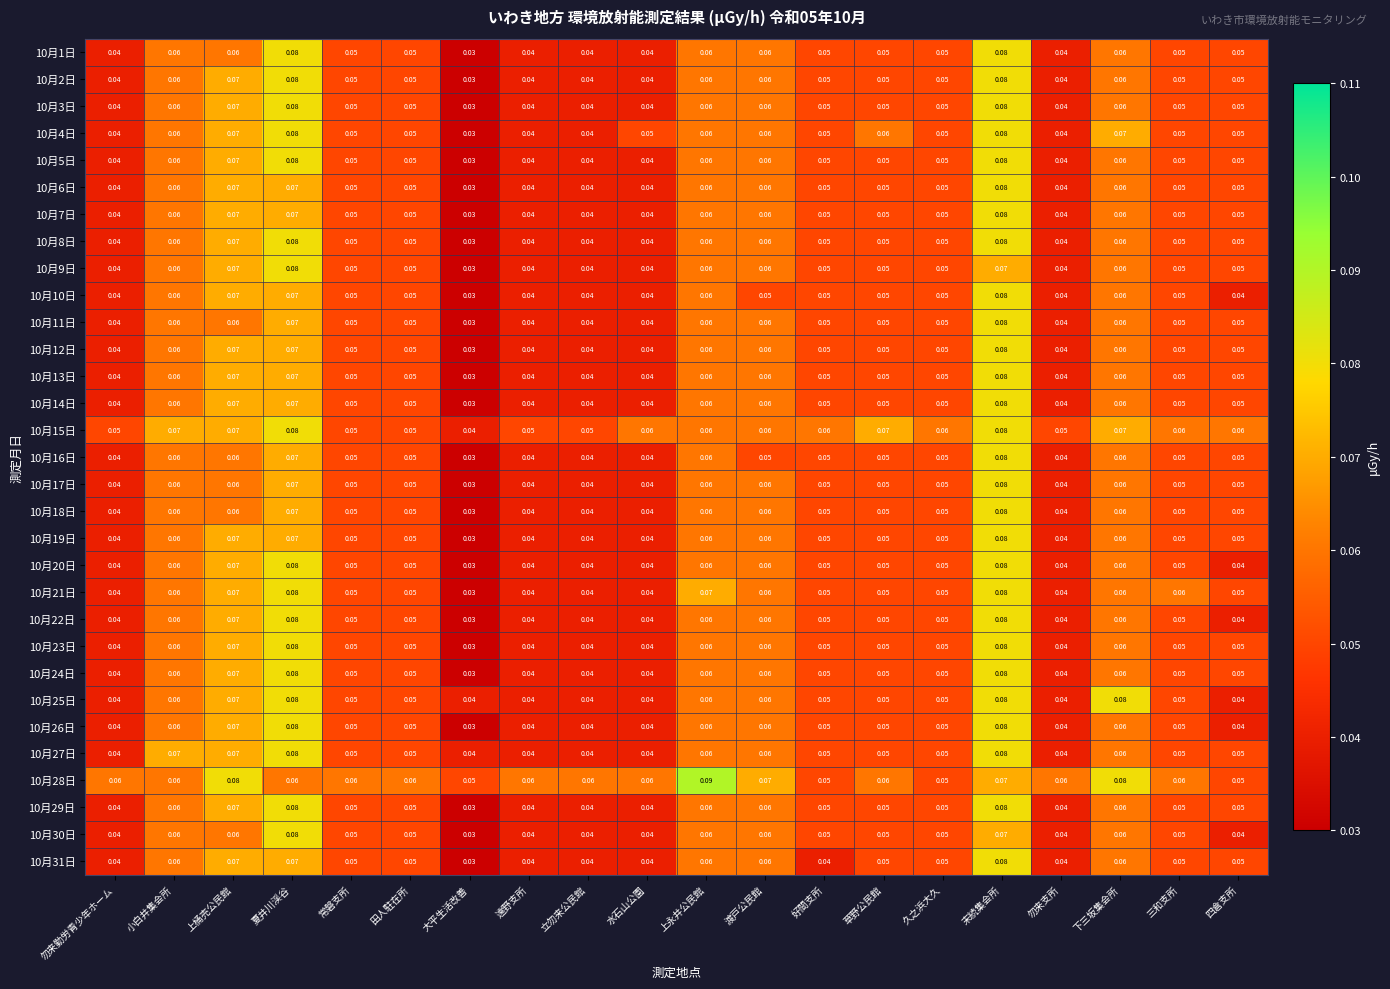

Is the value of 10月11日 at 勿来勤労青少年ホーム greater than the value of 10月7日 at 田人駐在所?

No